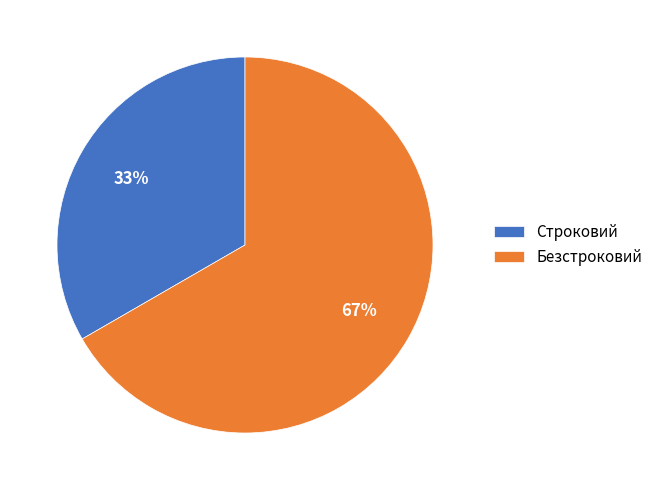

Approximately how many times larger is the value at Безстроковий compared to Строковий?

2.0